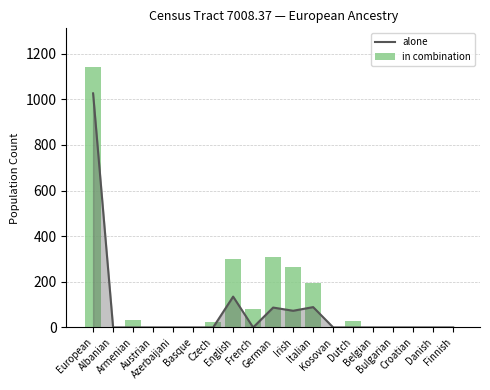

Reading right to left, transcribe all the data shown in this chart.

alone: Finnish=0	Danish=0	Croatian=0	Bulgarian=0	Belgian=0	Dutch=0	Kosovan=0	Italian=89	Irish=73	German=87	French=0	English=135	Czech=0	Basque=0	Azerbaijani=0	Austrian=0	Armenian=0	Albanian=0	European=1026
in combination: Finnish=0	Danish=0	Croatian=0	Bulgarian=0	Belgian=0	Dutch=28	Kosovan=0	Italian=194	Irish=263	German=310	French=80	English=302	Czech=23	Basque=0	Azerbaijani=0	Austrian=0	Armenian=32	Albanian=0	European=1140